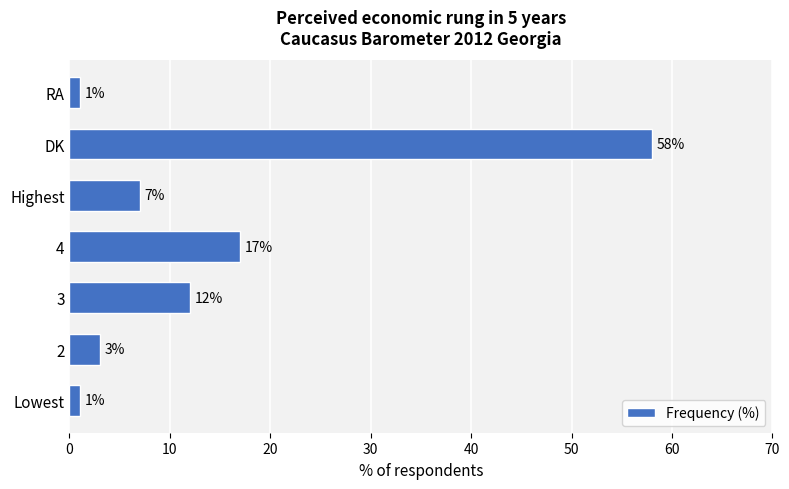

Count the number of data series in this chart.

1